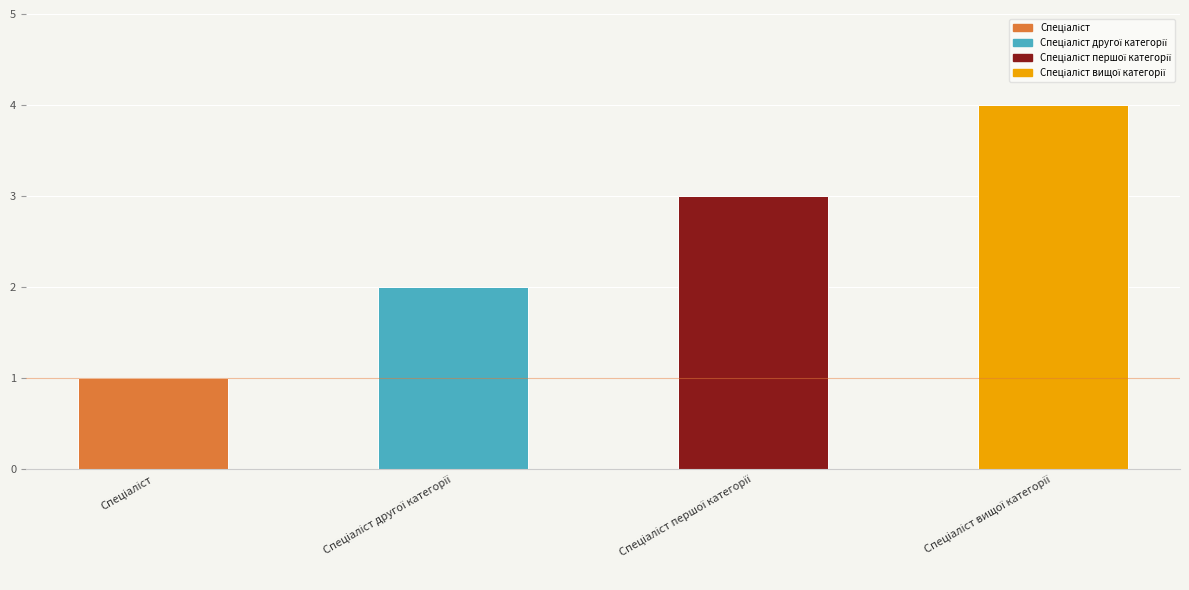

What is the maximum value shown in the chart?

4